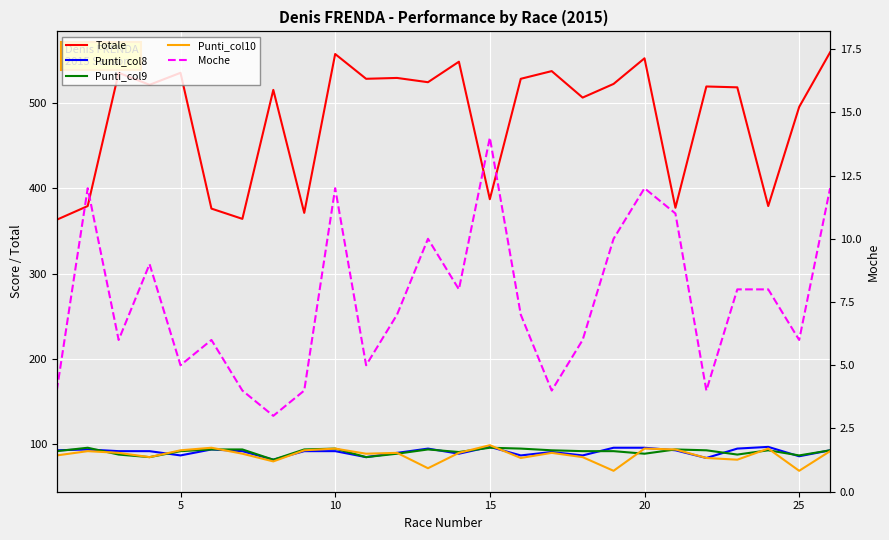

Which series has the widest spread of values?

Totale